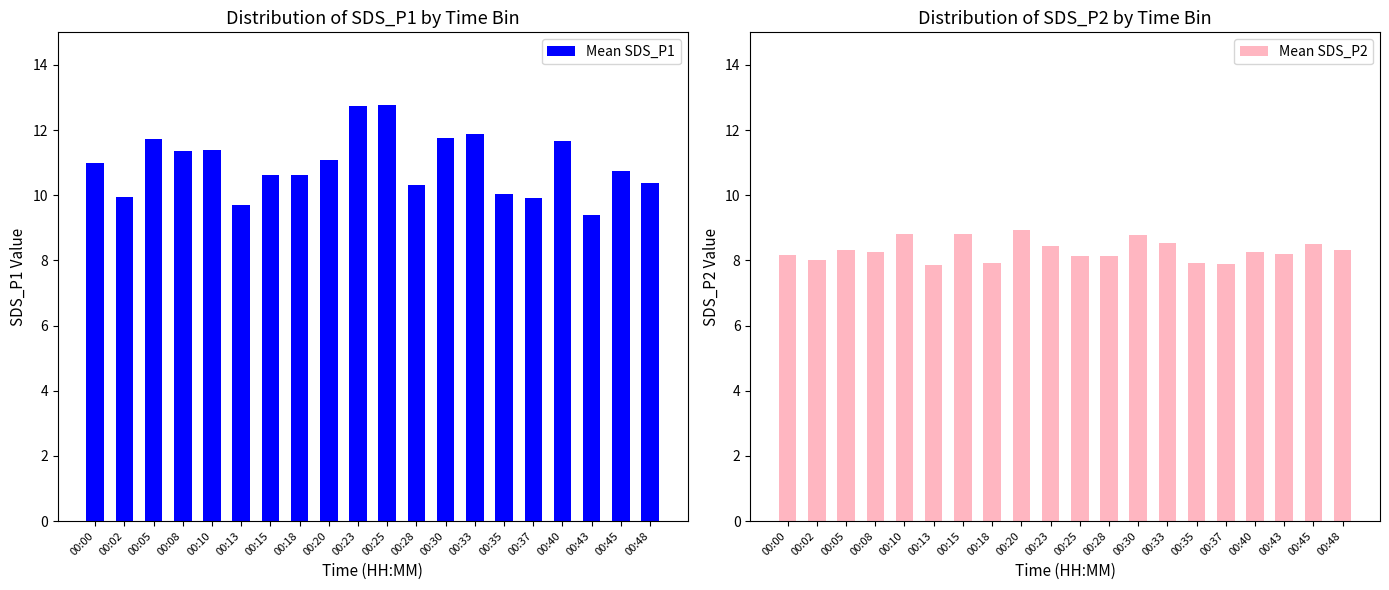

Count the number of data series in this chart.

2